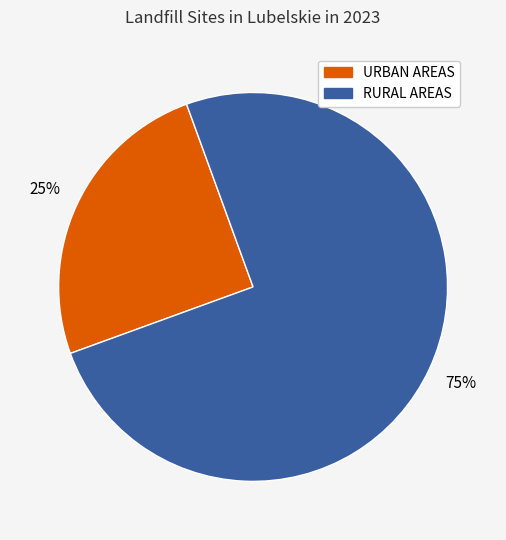

Approximately how many times larger is the value at URBAN AREAS compared to RURAL AREAS?

0.3